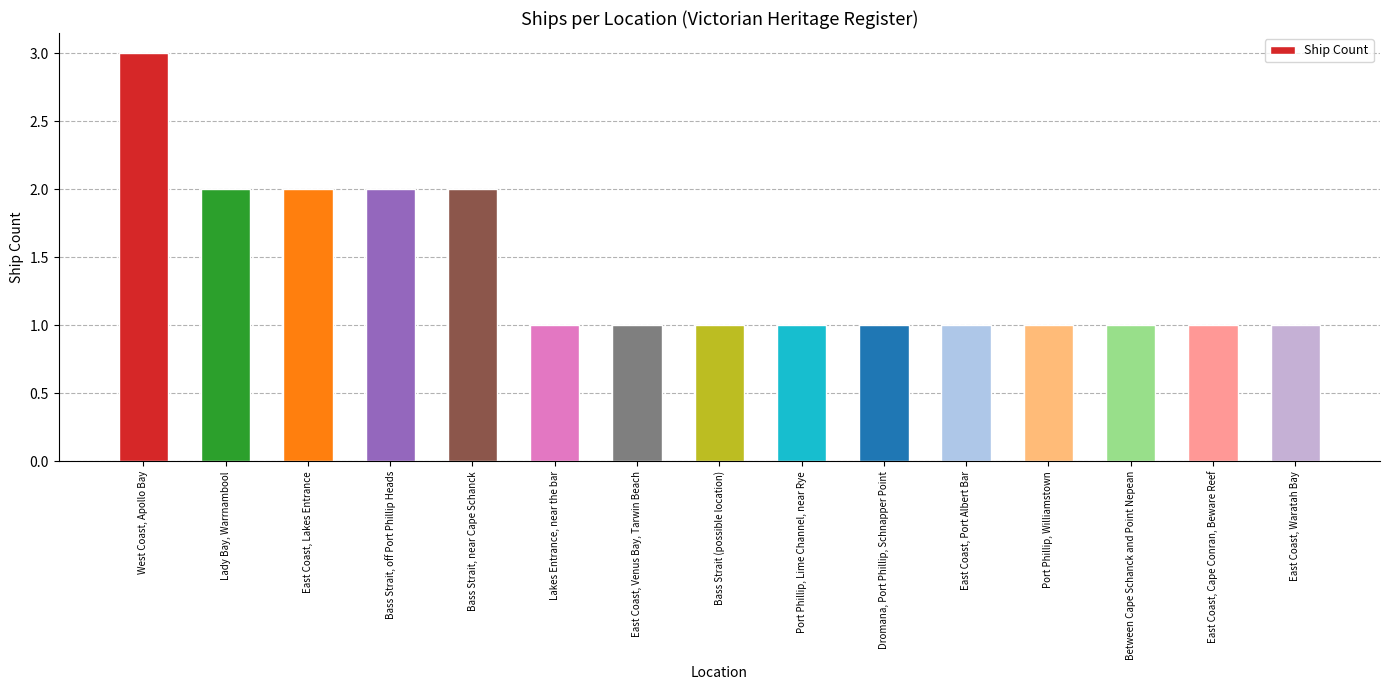

What is the difference between the values at East Coast, Cape Conran, Beware Reef and Lady Bay, Warrnambool?

1